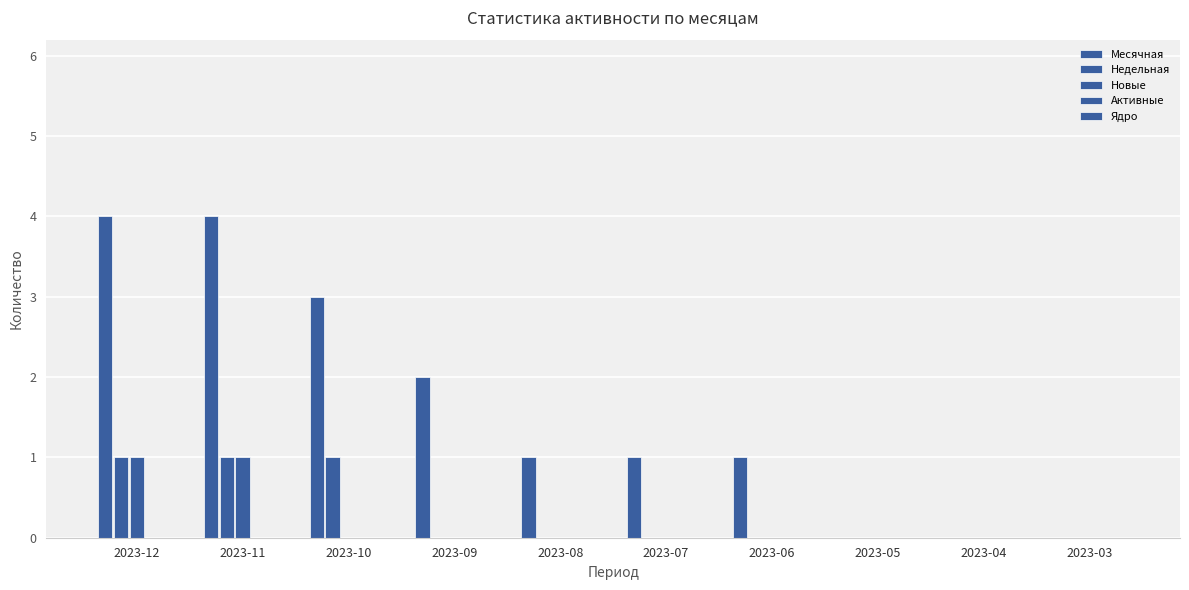

Does the chart contain stacked bars?

No